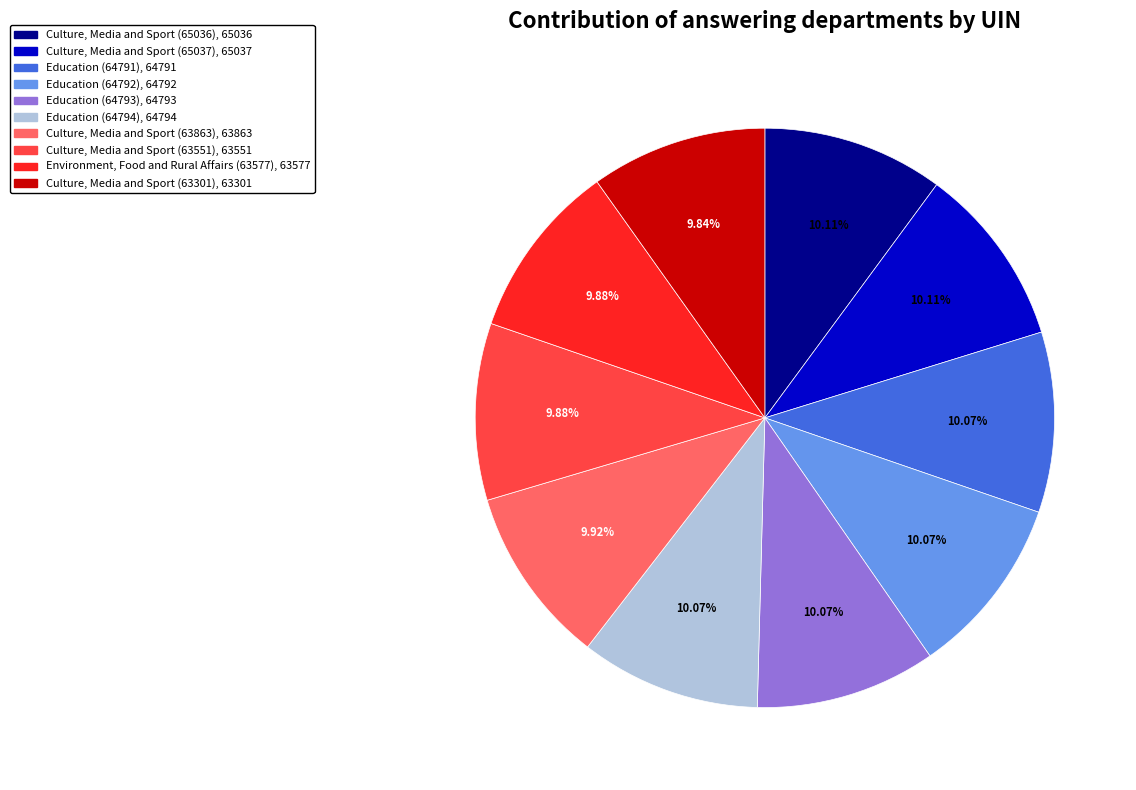

What is the ratio of the value at Culture, Media and Sport (63551) to the value at Education (64792)?

1.0